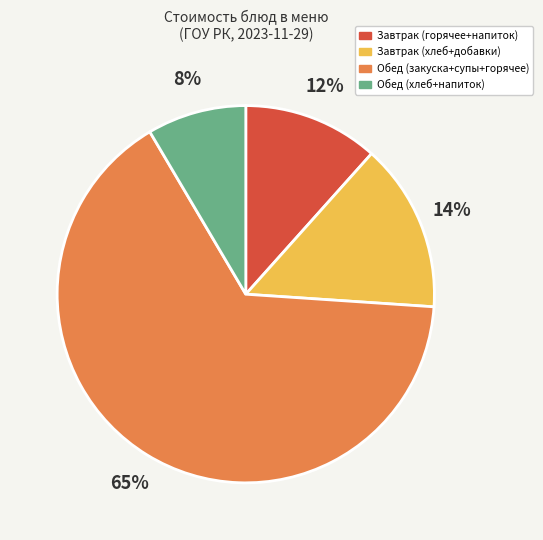

Is the sum of Завтрак (горячее+напиток) and Обед (закуска+супы+горячее) greater than half?

Yes